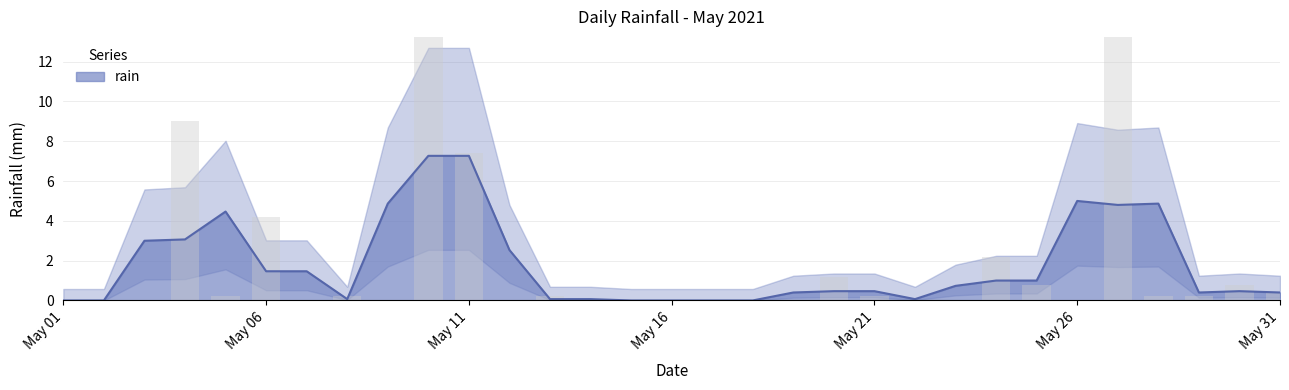

Is it true that rain equals 4.3 at May 11?

False